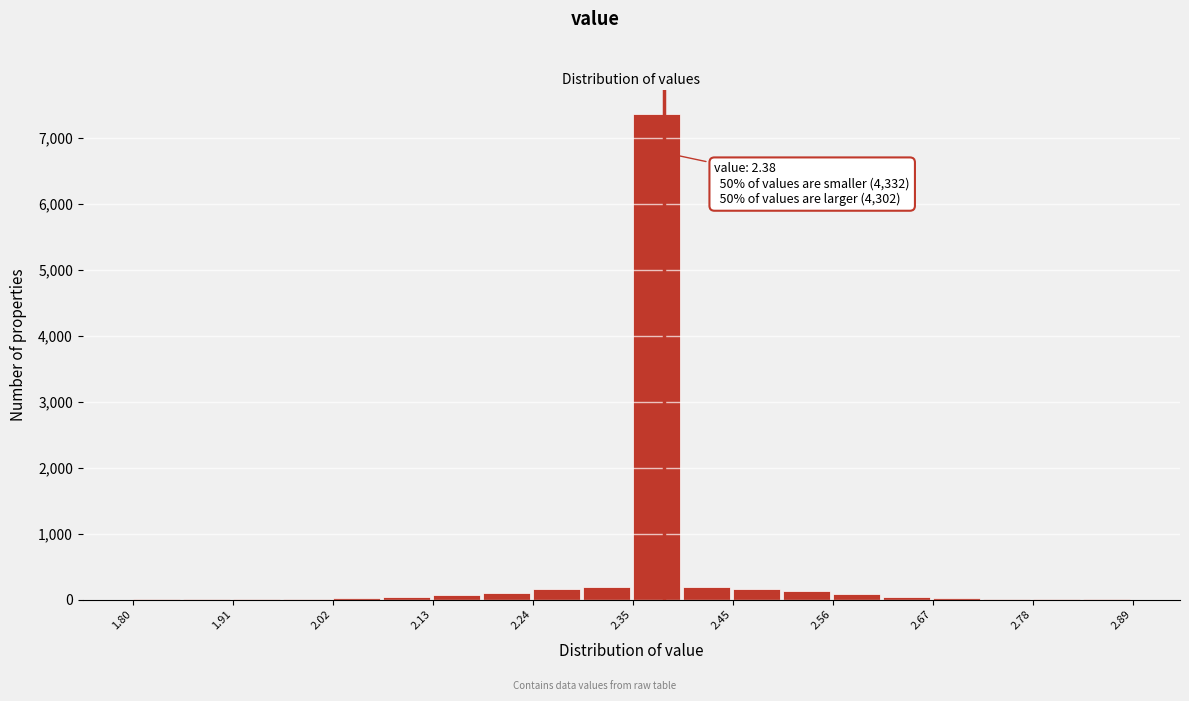

Read against the x-axis, roughly where is the centre of the tallest bar?

2.38